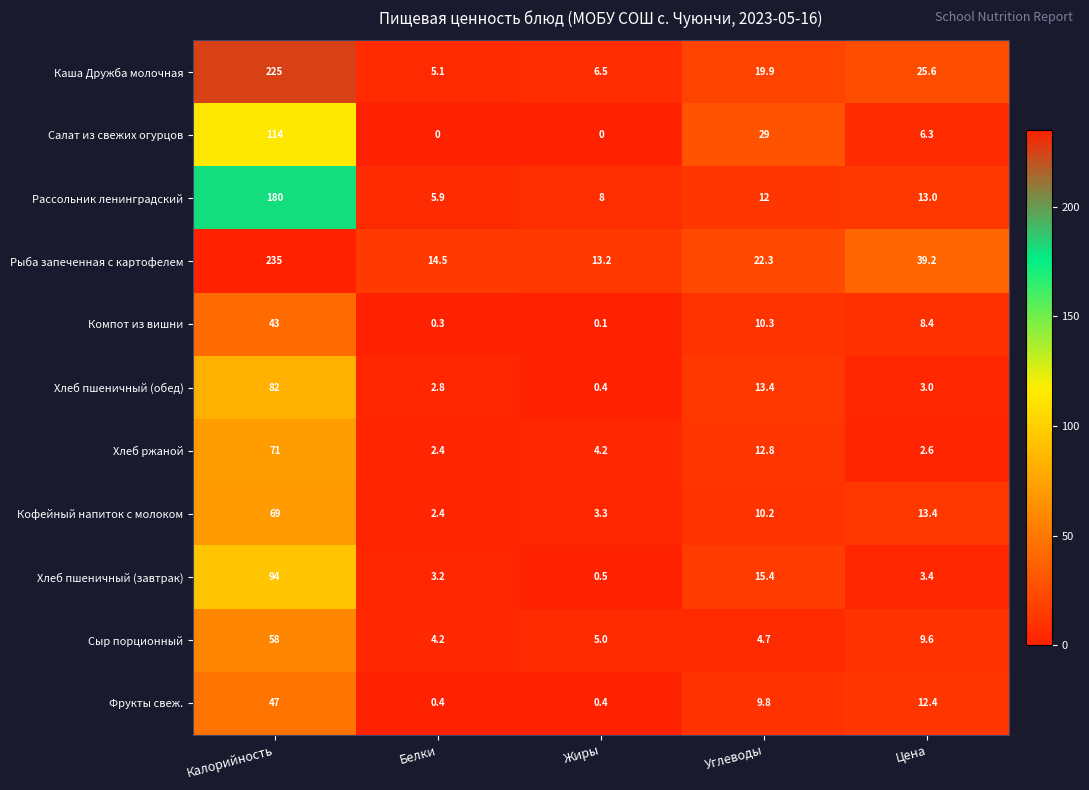

How many series are shown in this chart?

11